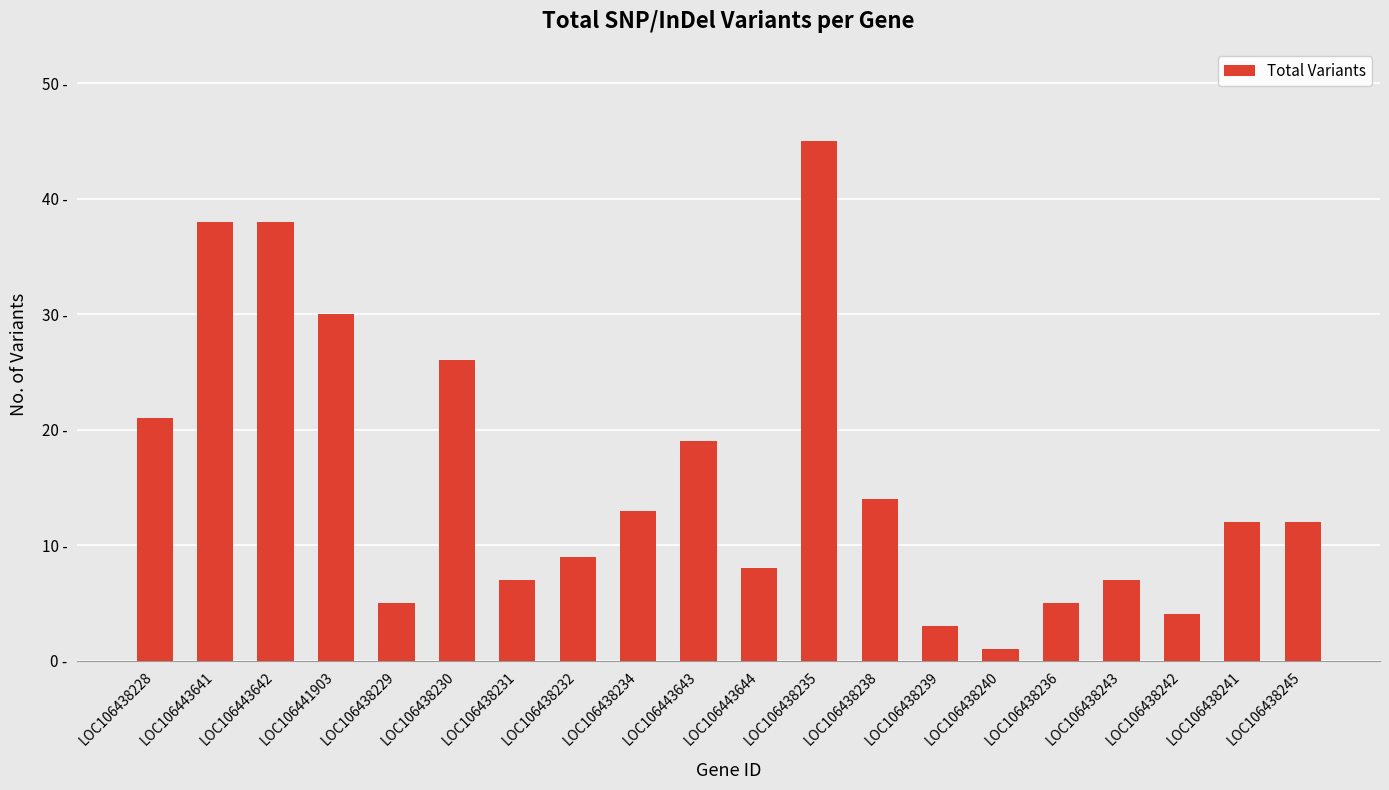

Rank the categories by value from lowest to highest.

LOC106438240, LOC106438239, LOC106438242, LOC106438229, LOC106438236, LOC106438231, LOC106438243, LOC106443644, LOC106438232, LOC106438241, LOC106438245, LOC106438234, LOC106438238, LOC106443643, LOC106438228, LOC106438230, LOC106441903, LOC106443641, LOC106443642, LOC106438235